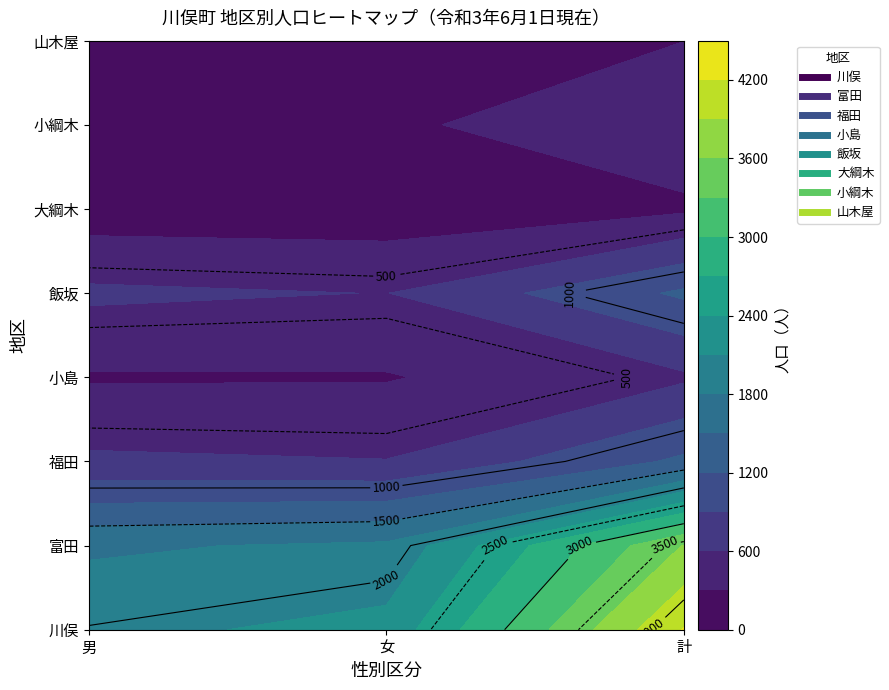

Is it true that 大綱木 equals 252 at 計?

True